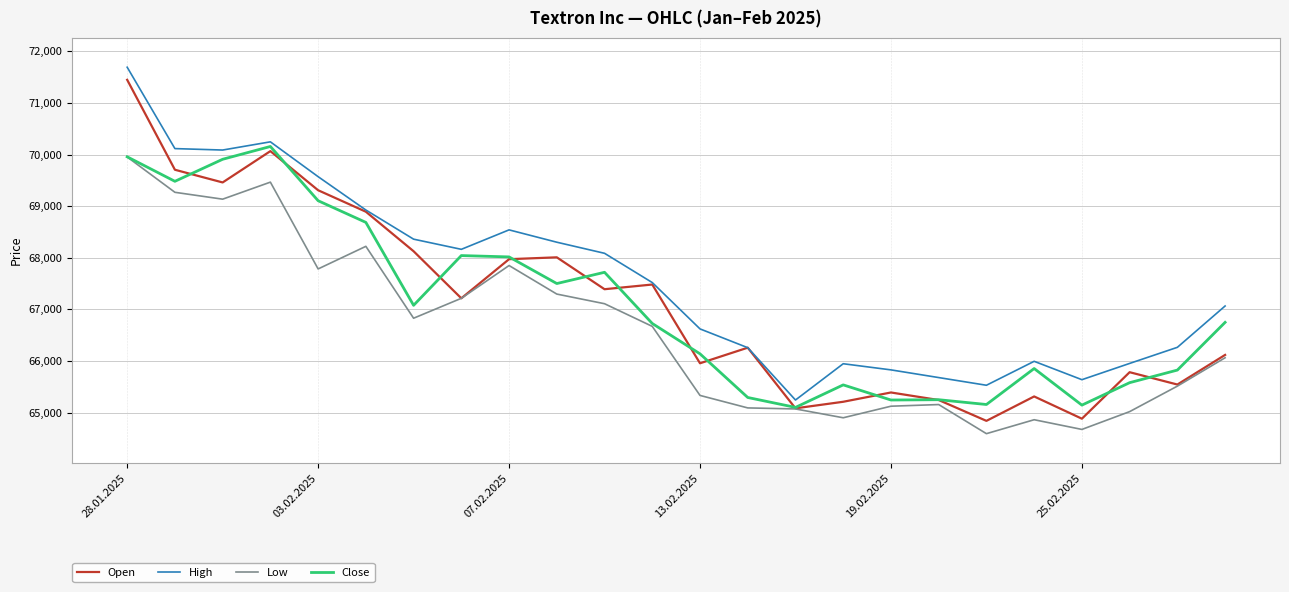

Which series has the largest total across all categories?

High